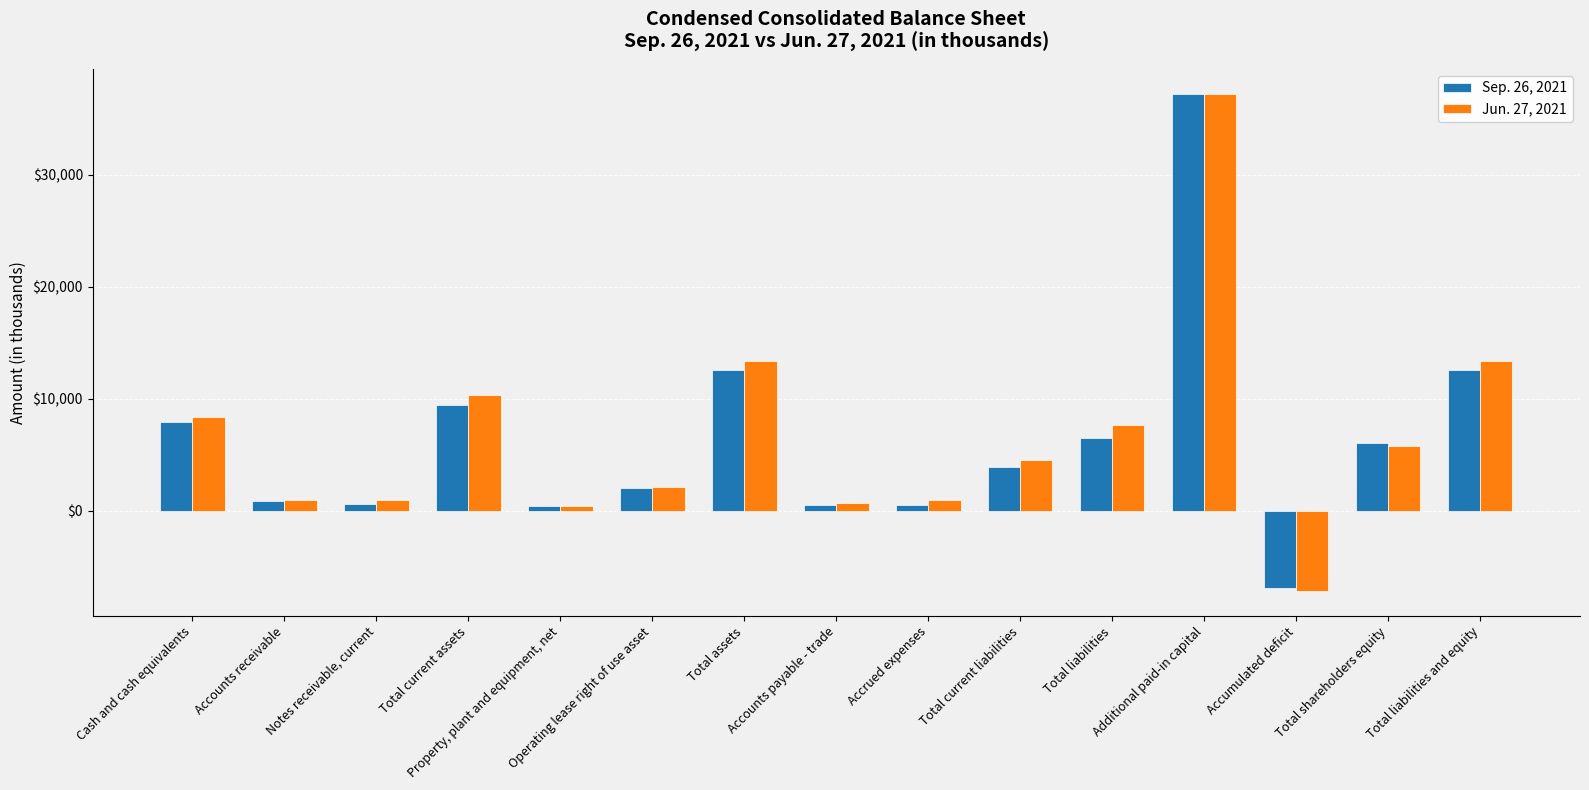

What is the approximate value of Jun. 27, 2021 at Total assets, to the nearest 100?

13300